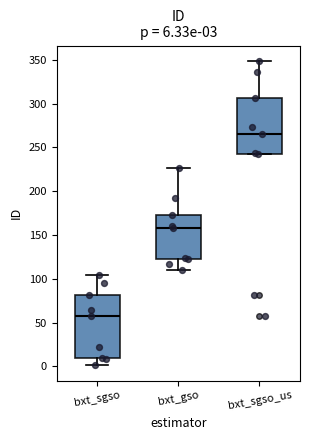

Which box is the tallest, from its lower edge to its upper edge?

bxt_sgso